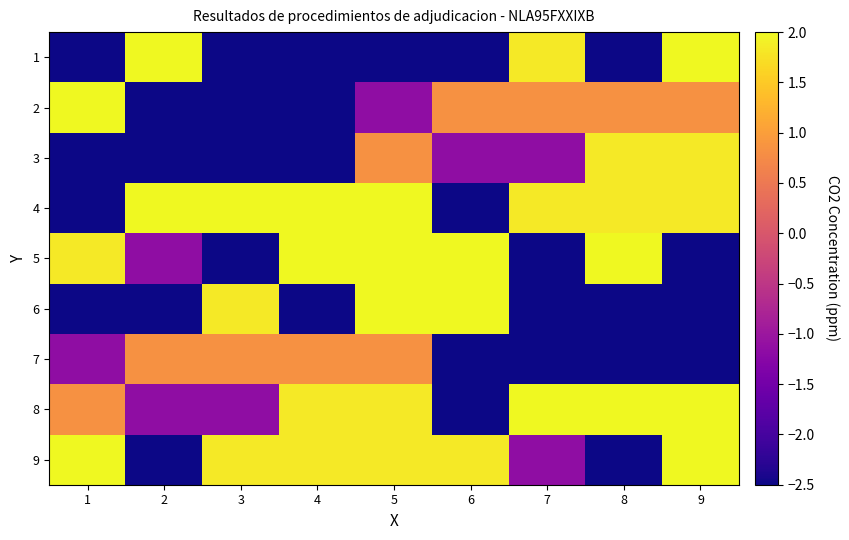

At how many categories does at least one series exceed 0?

9